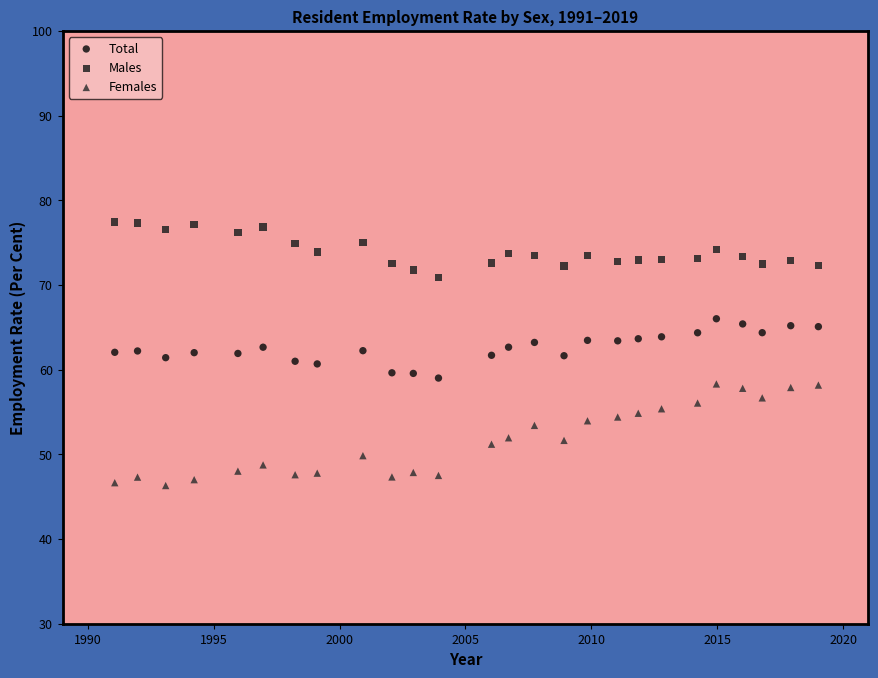

Across all data points, what is the range of X values (max minus min)?

27.9